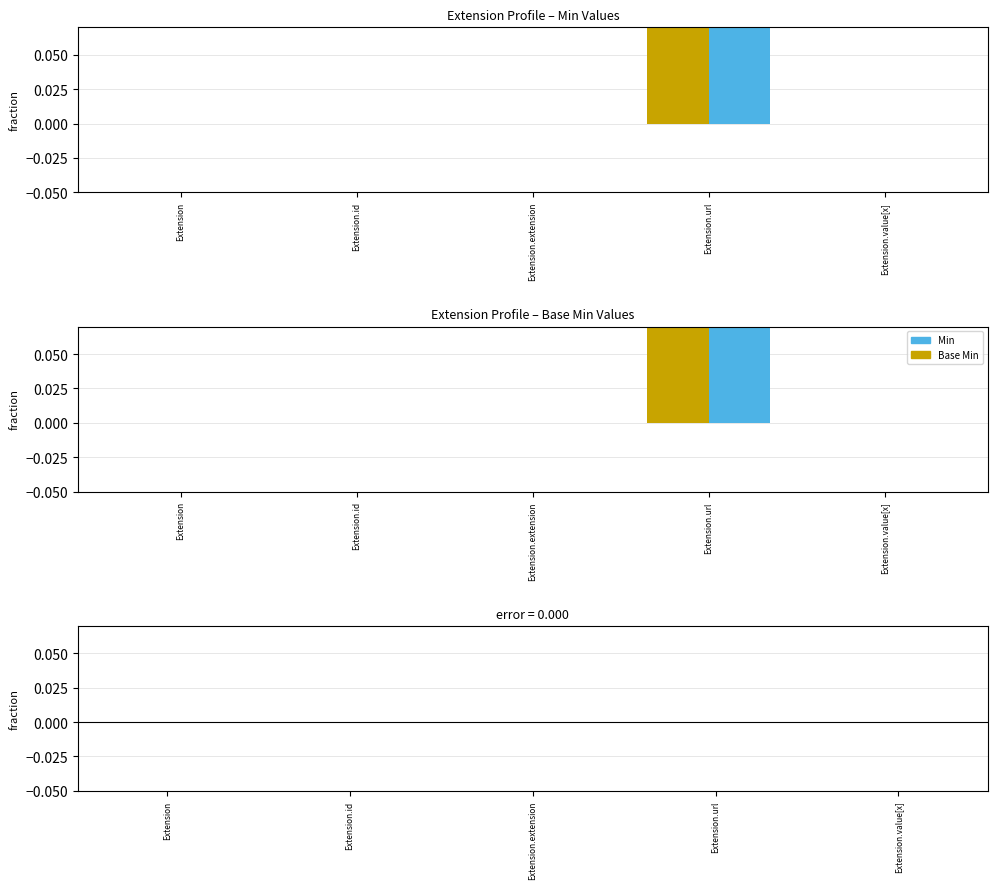

How many categories are shown in the chart?

5